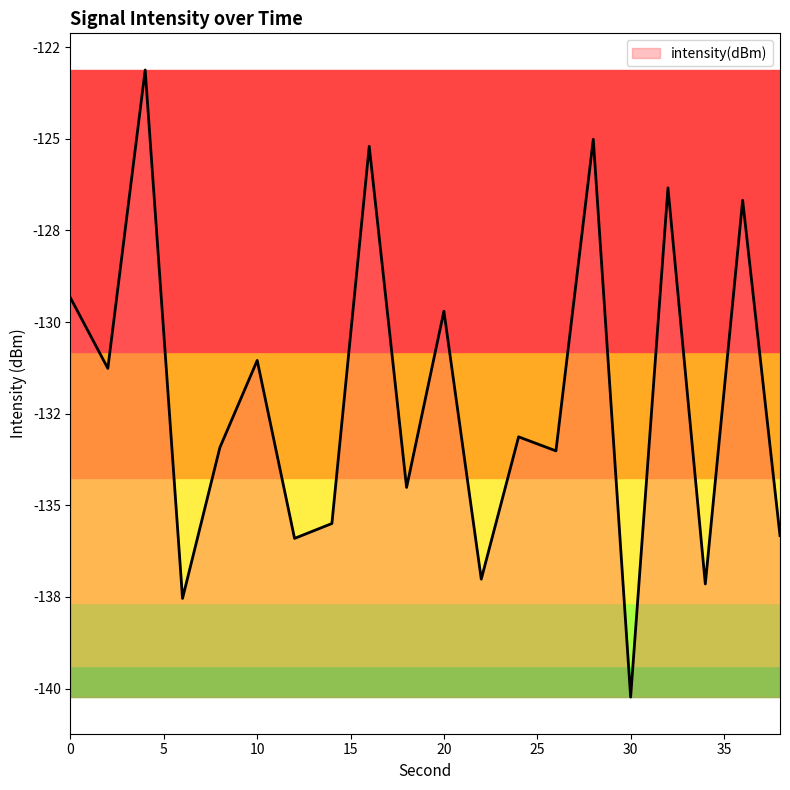

Does the chart display data point markers on the line(s)?

No